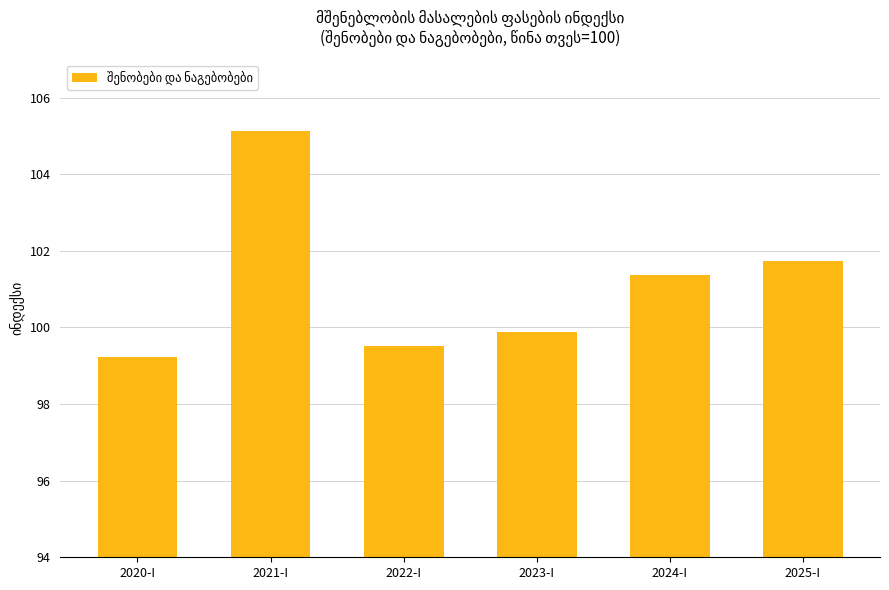

What is the change in value from 2021-I to 2025-I?

-3.4